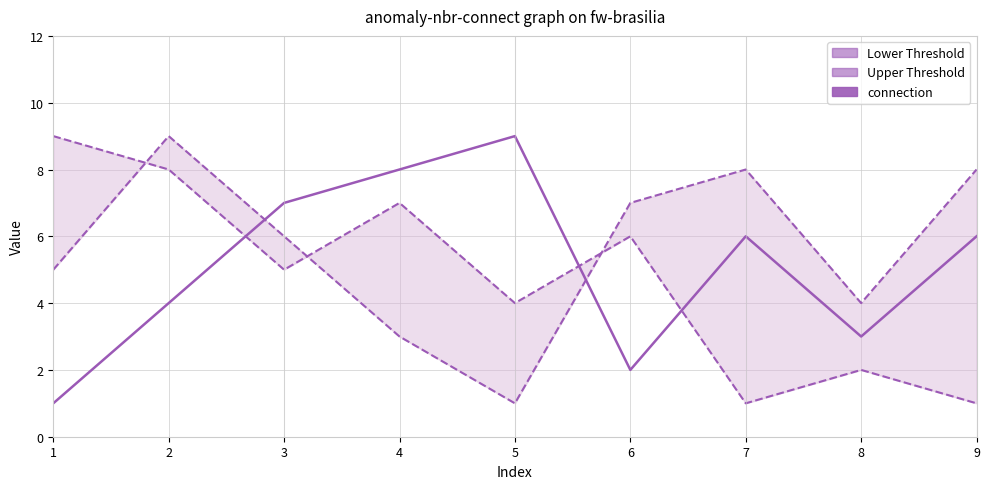

Reading right to left, list all the values displayed in this chart.

Lower Threshold: 1	2	1	6	4	7	5	8	9
Upper Threshold: 8	4	8	7	1	3	6	9	5
connection: 6	3	6	2	9	8	7	4	1